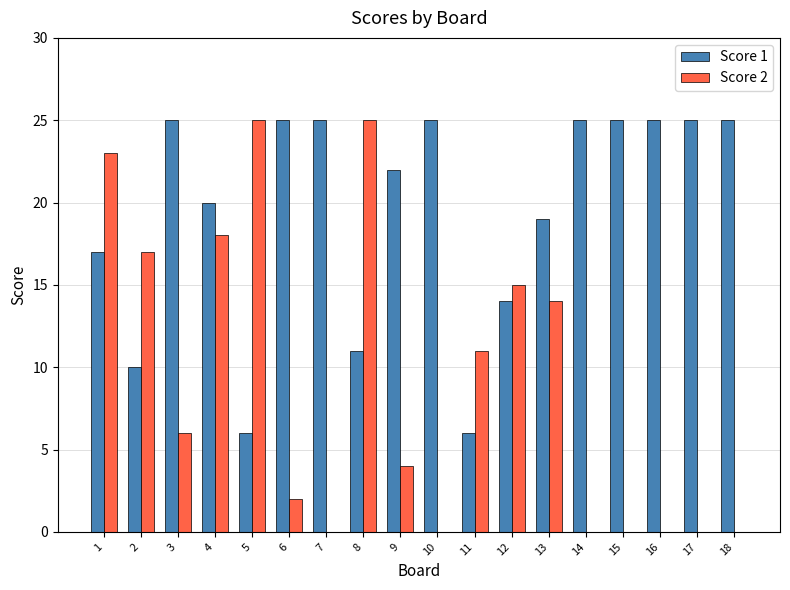

What is the sum of all Score 2 values?

160